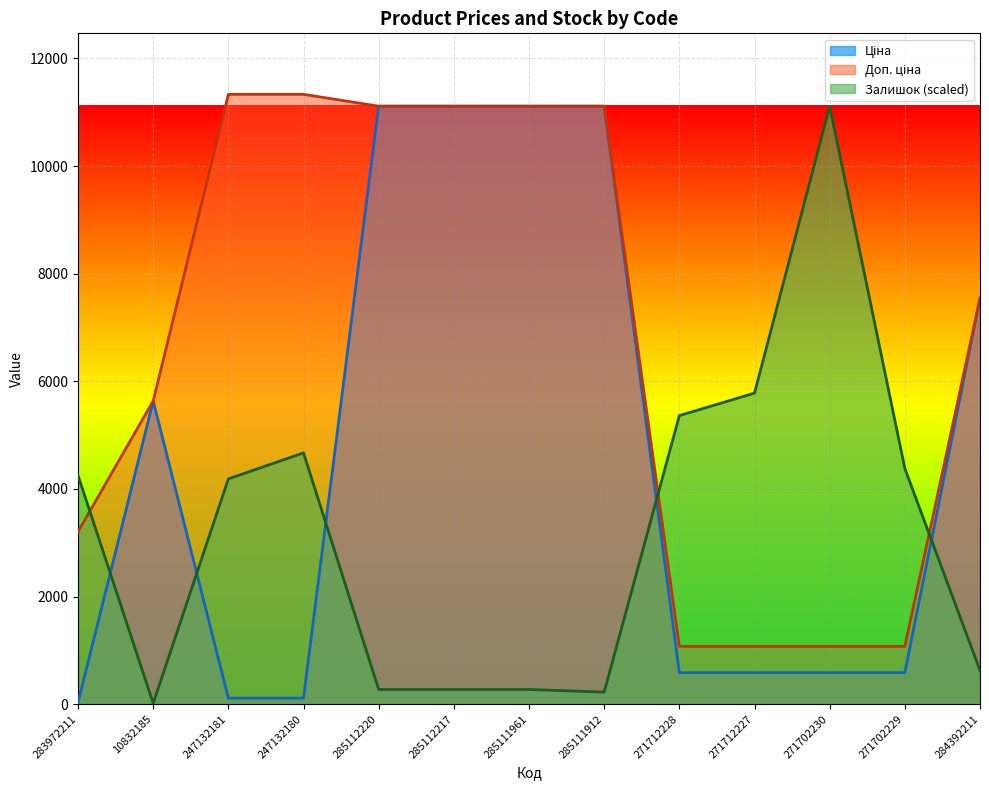

Is it true that Залишок (scaled) equals 6096.7 at 271702229?

False